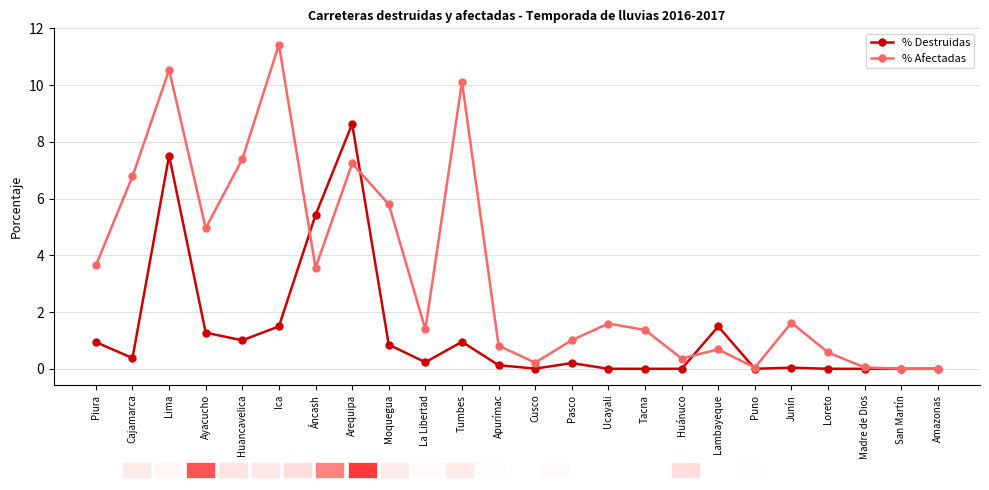

True or false: % Afectadas has a value of 8.7 at Ayacucho.

False